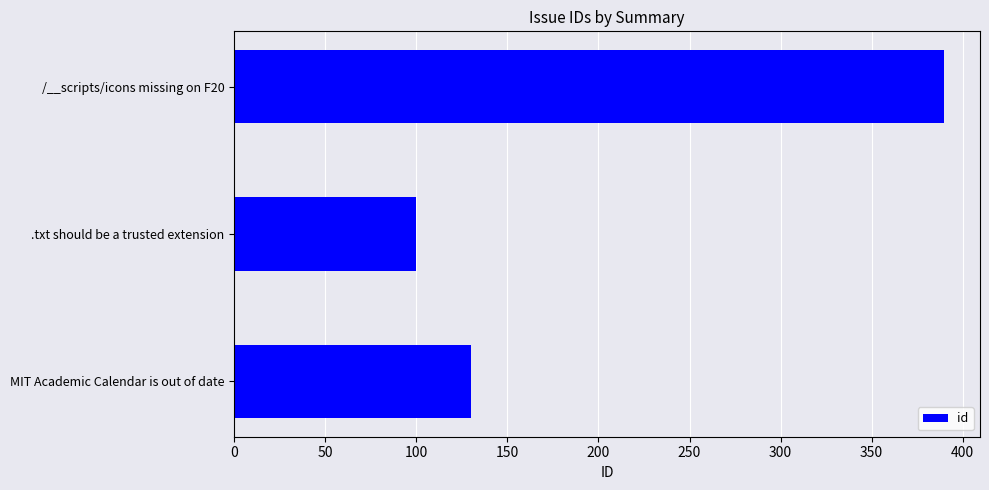

What is the sum of all values?

620